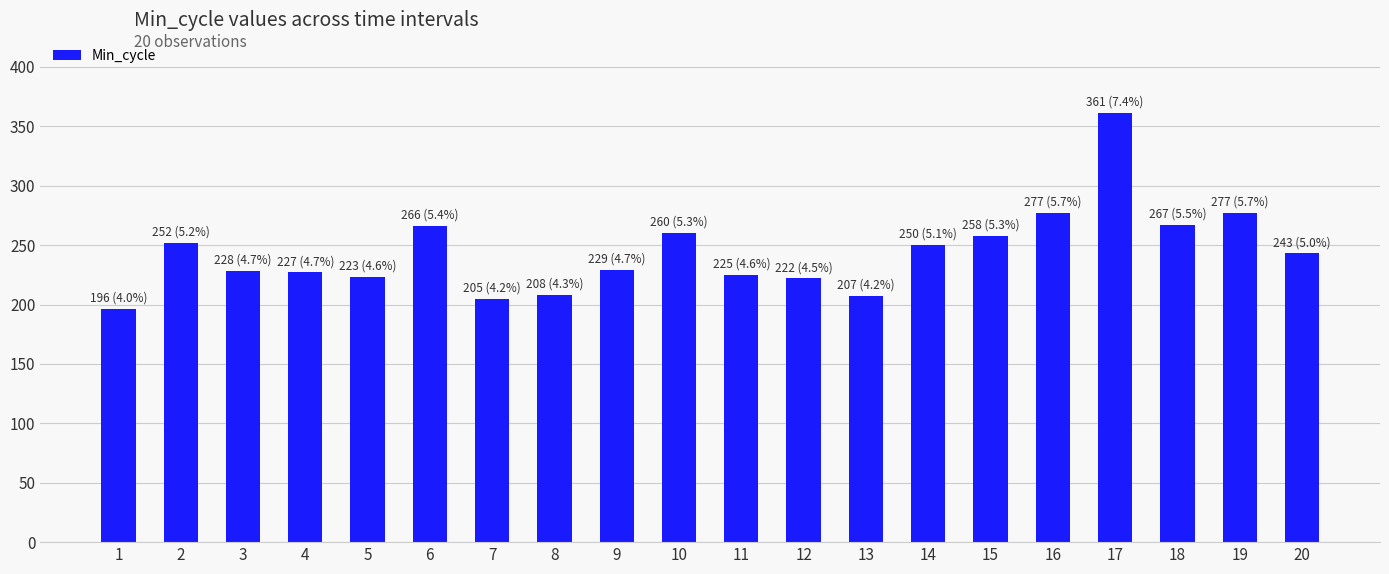

What is the value of the 7th bar from the left?

205